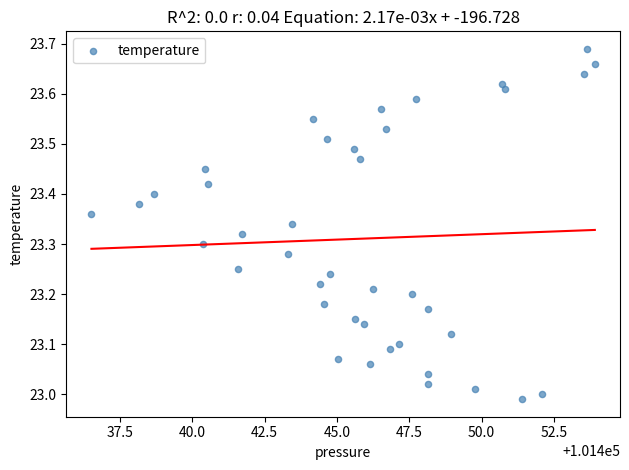

What is the range of Y values (max minus min)?

0.7